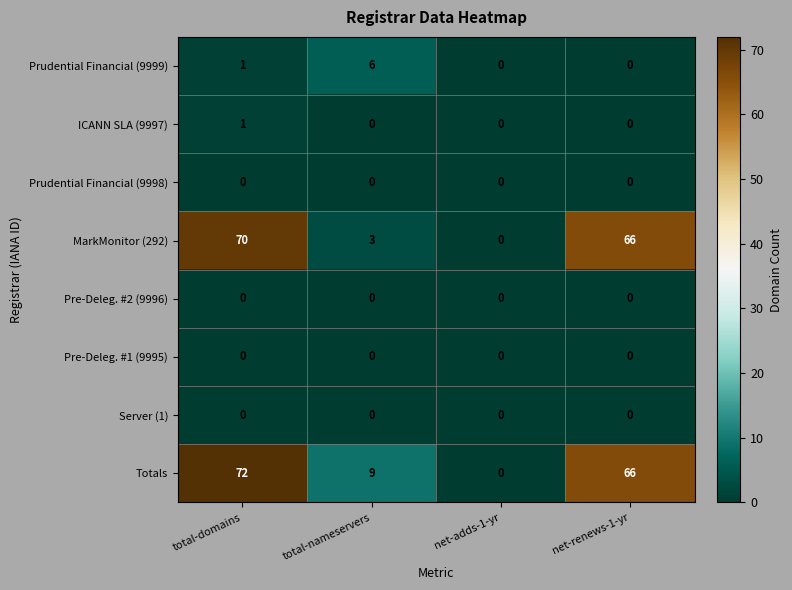

At how many categories does at least one series exceed 7?

3